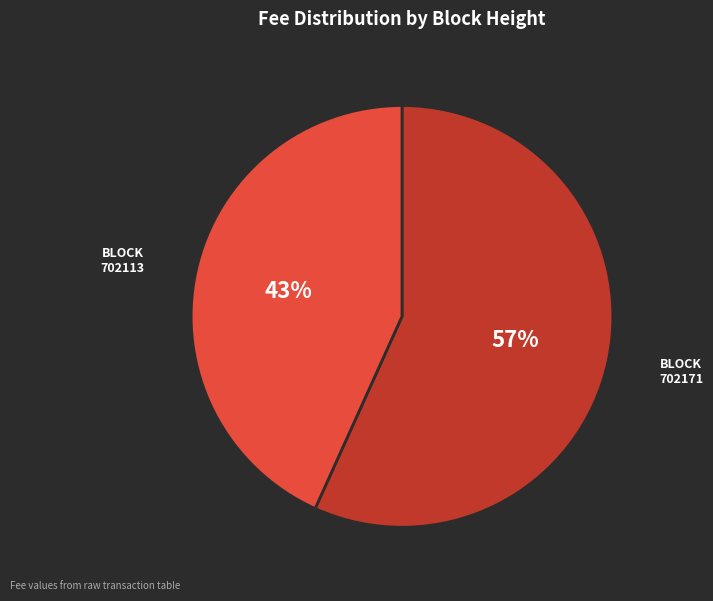

To the nearest percent, what percentage of the pie is 702113?

43%